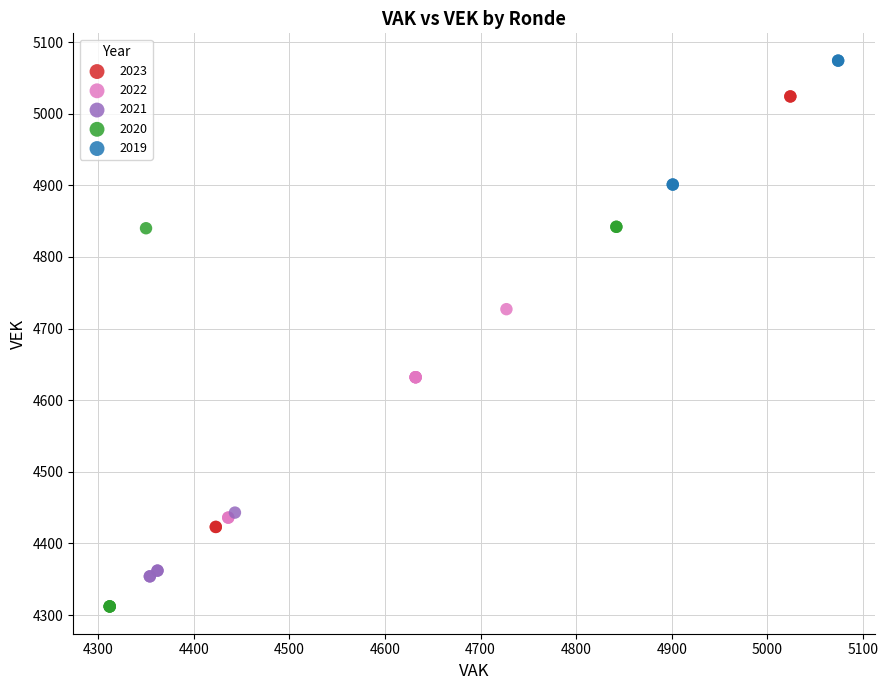

Which series reaches the minimum Y coordinate?

2020